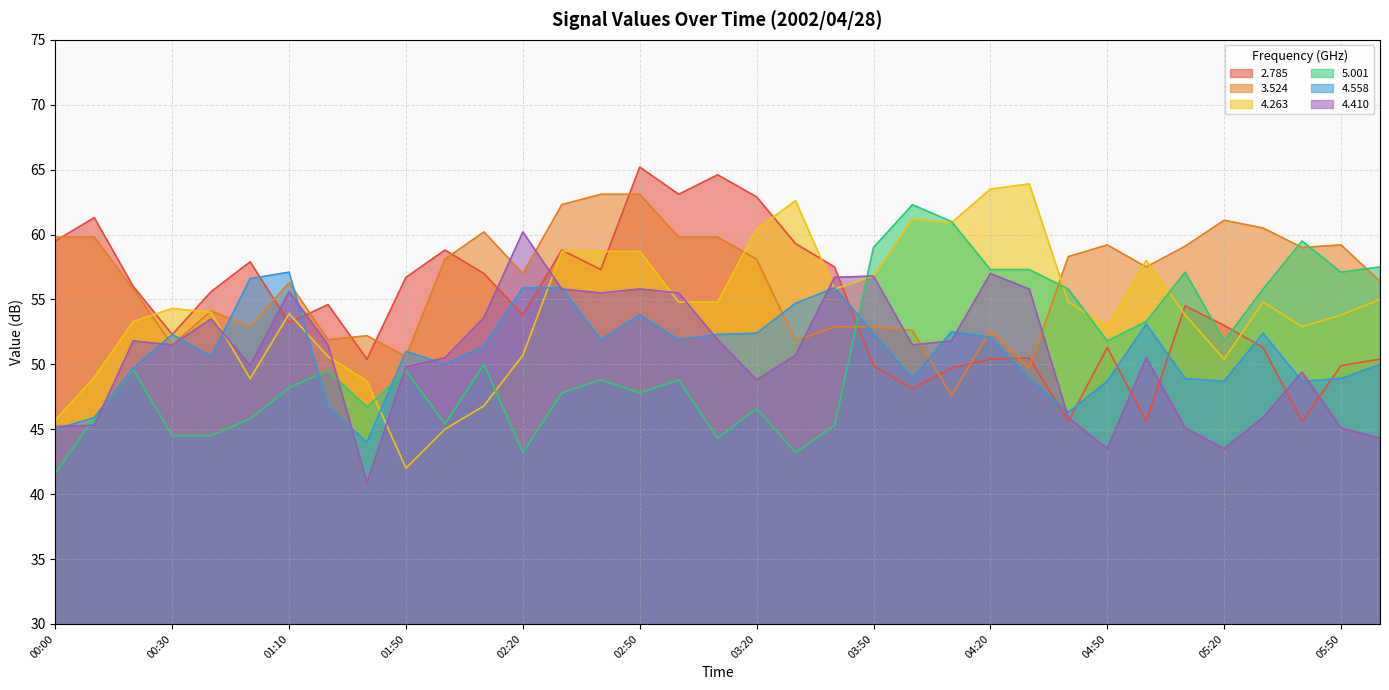

How many interior local valleys does the 5.001 series have?

9